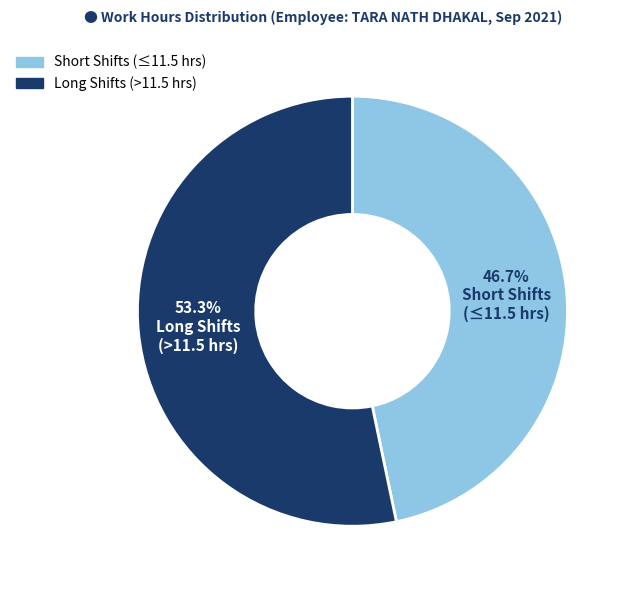

Is there any slice that represents more than half of the pie?

Yes